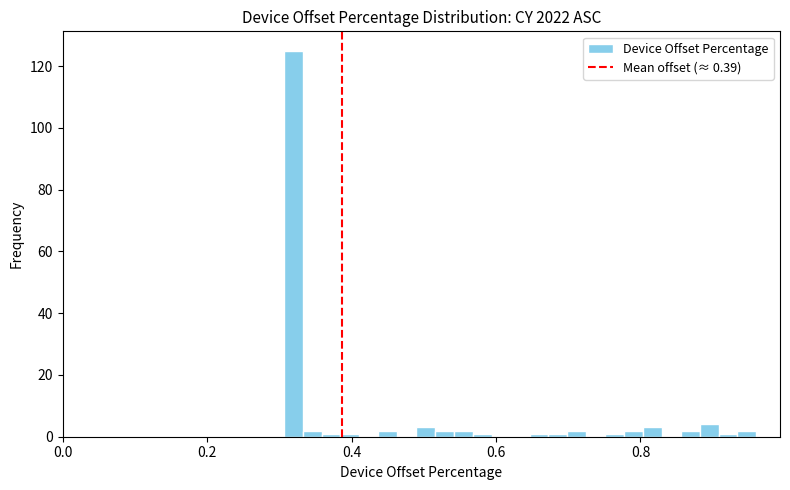

Read against the x-axis, roughly where is the centre of the tallest bar?

0.32